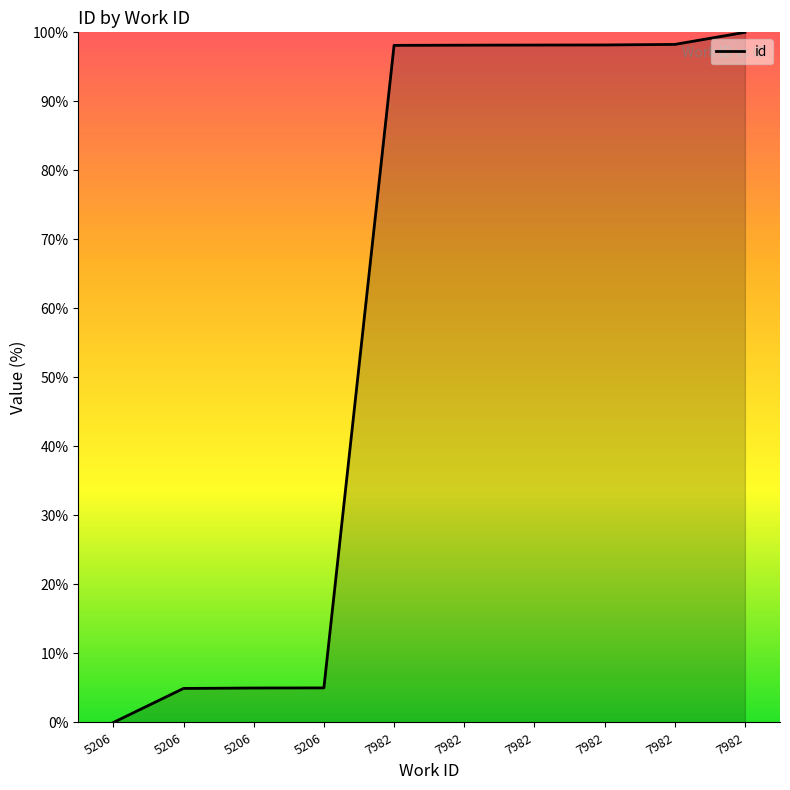

Approximately how many times larger is the value at 7982 compared to 7982?

1.0